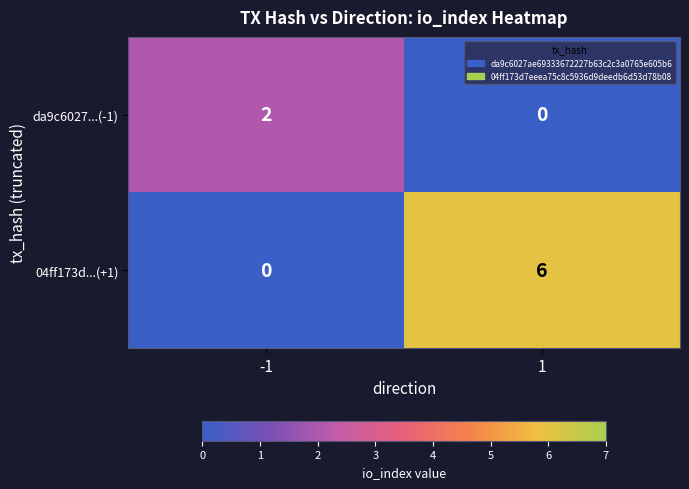

Reading left to right, transcribe all the data shown in this chart.

da9c6027...(-1): -1=2	1=0
04ff173d...(+1): -1=0	1=6